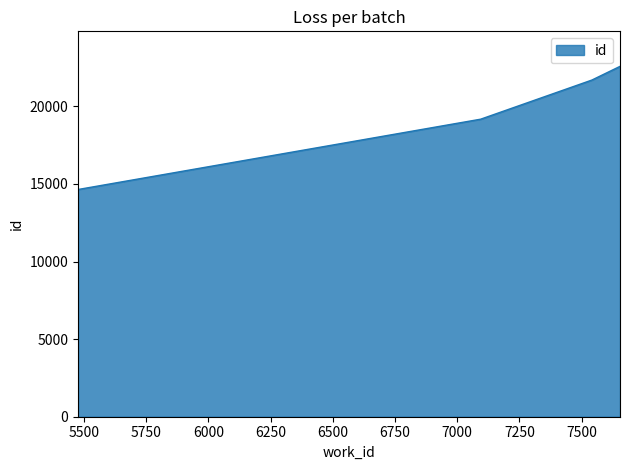

Reading left to right, list all the values displayed in this chart.

14640	19170	21692	22573